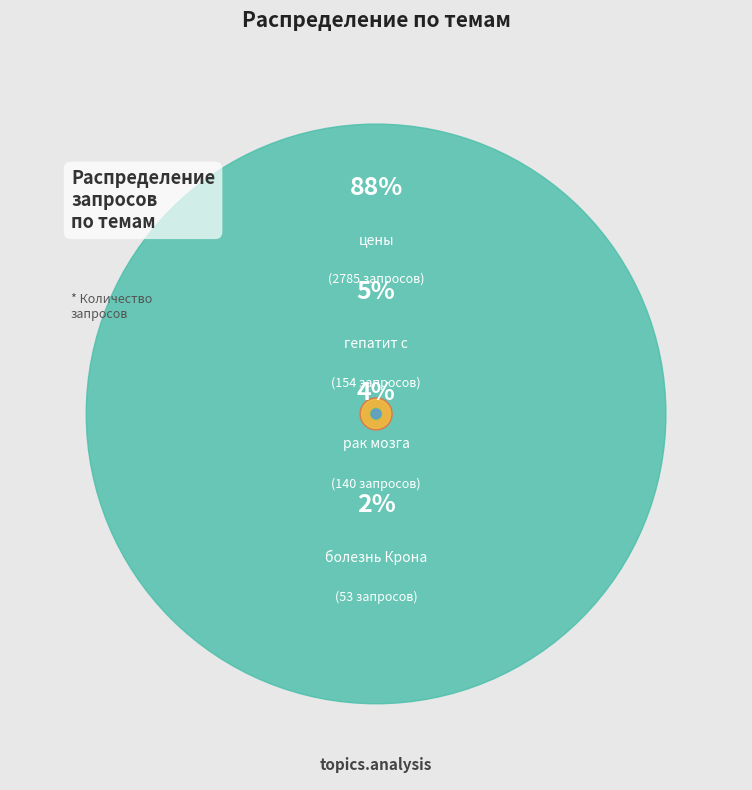

To the nearest percent, what is the difference between the рак мозга and болезнь Крона slice percentages?

3%